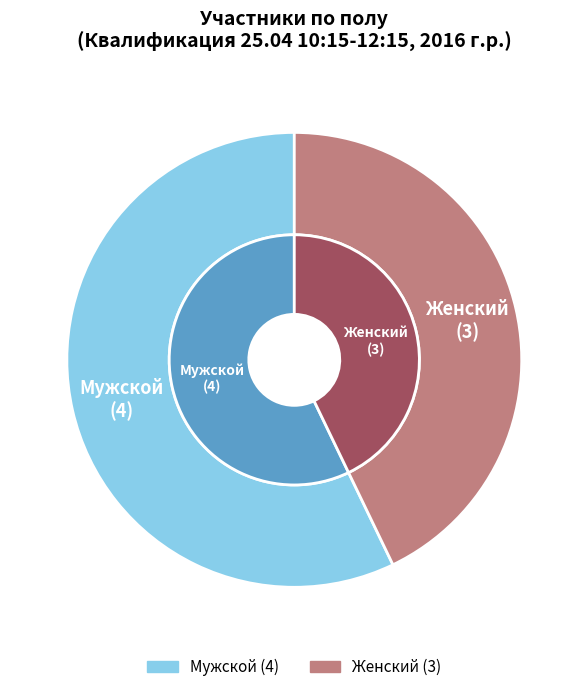

How much of the chart is everything except Женский?

57.1%